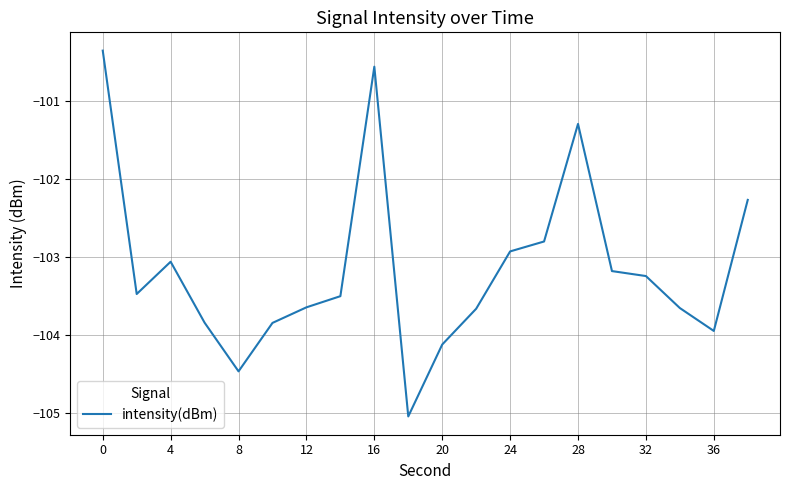

What is the minimum value shown in the chart?

-105.0